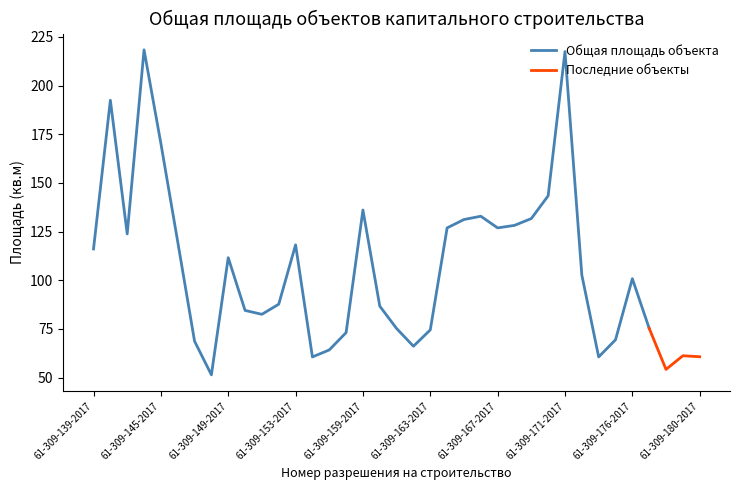

True or false: the data shows 162.8 at 61-309-153-2017.

False